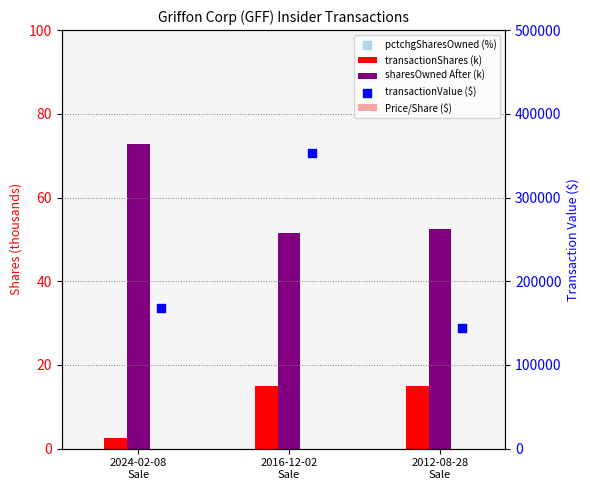

Which series has the largest total across all categories?

transactionValue ($)